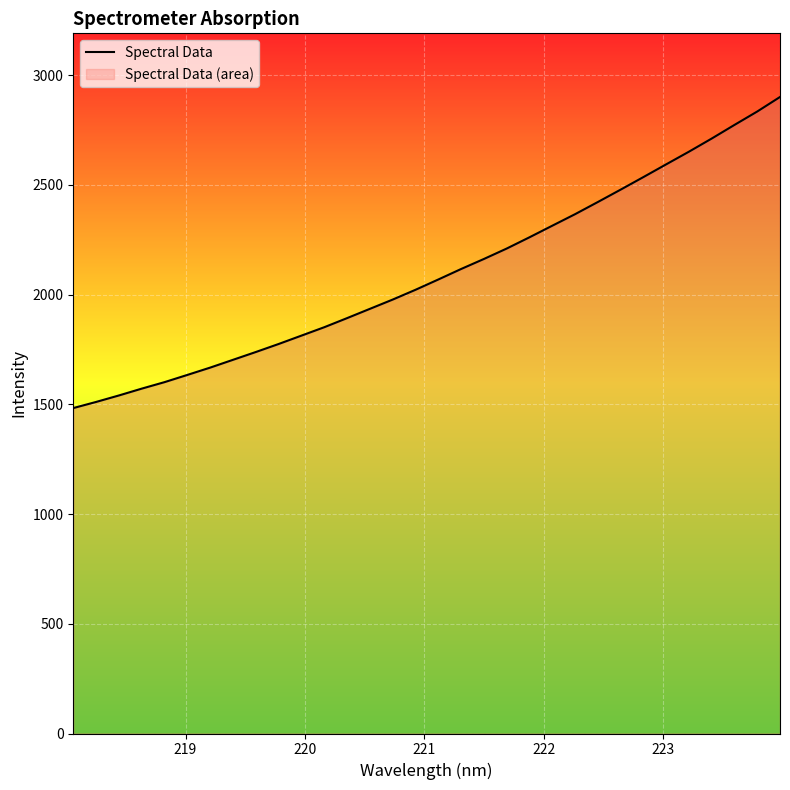

What is the average value?

2097.7